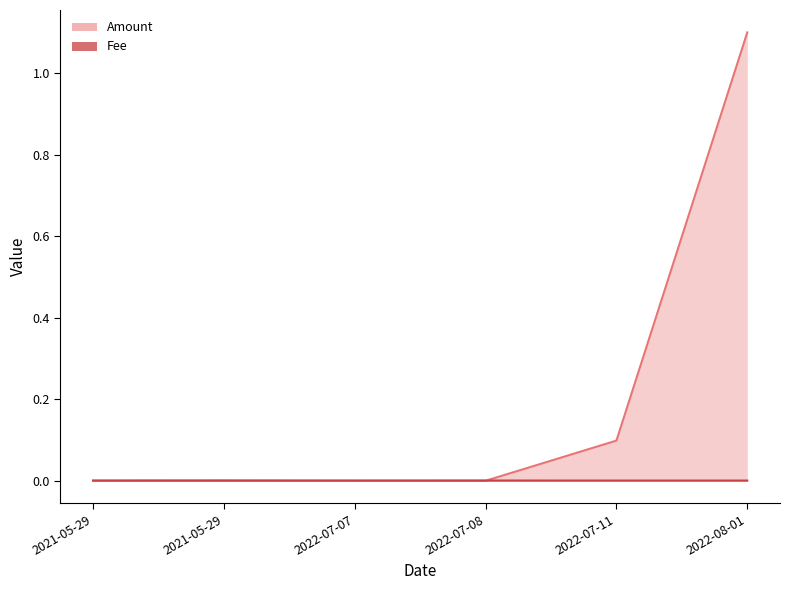

Which series ends up on top after the final intersection of Fee and Amount?

Amount